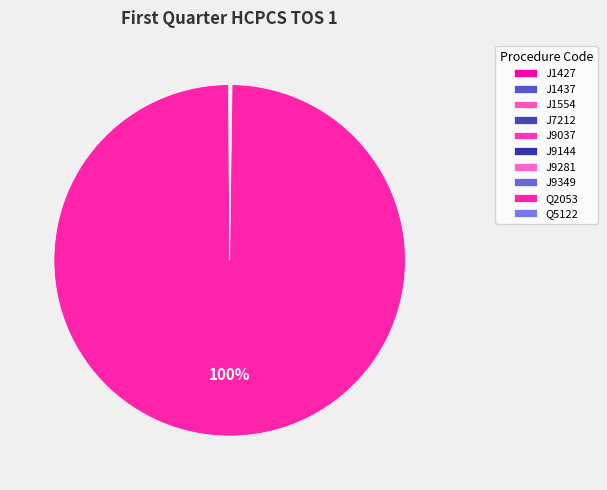

Rank the categories by value from highest to lowest.

Q2053, J1554, Q5122, J9281, J1427, J9144, J9037, J1437, J9349, J7212